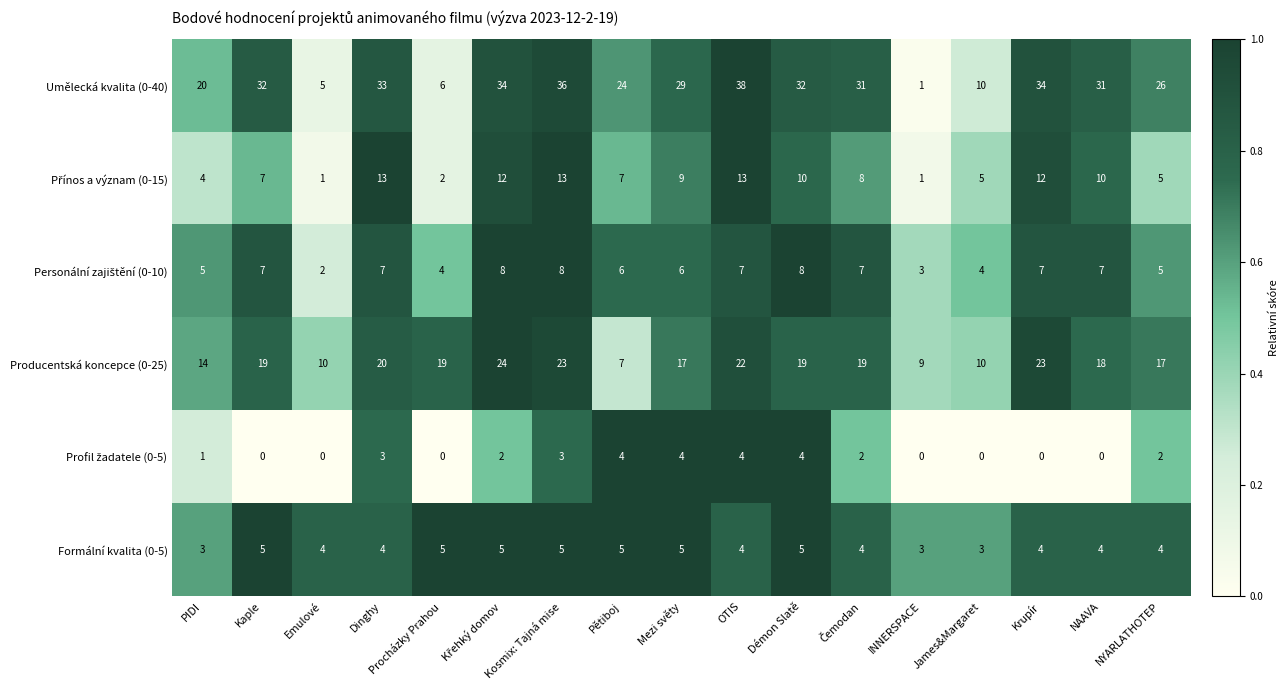

What is the difference between the maximum and minimum values in the Umělecká kvalita (0-40) series?

37